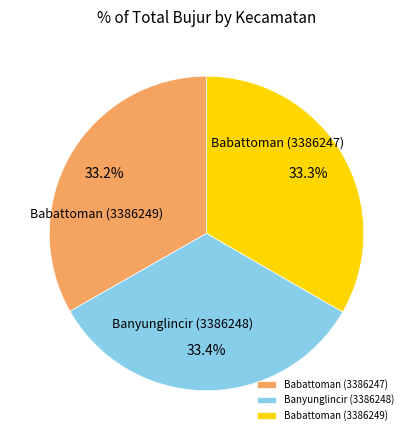

Which has a higher value, Babattoman (3386249) or Banyunglincir (3386248)?

Banyunglincir (3386248)